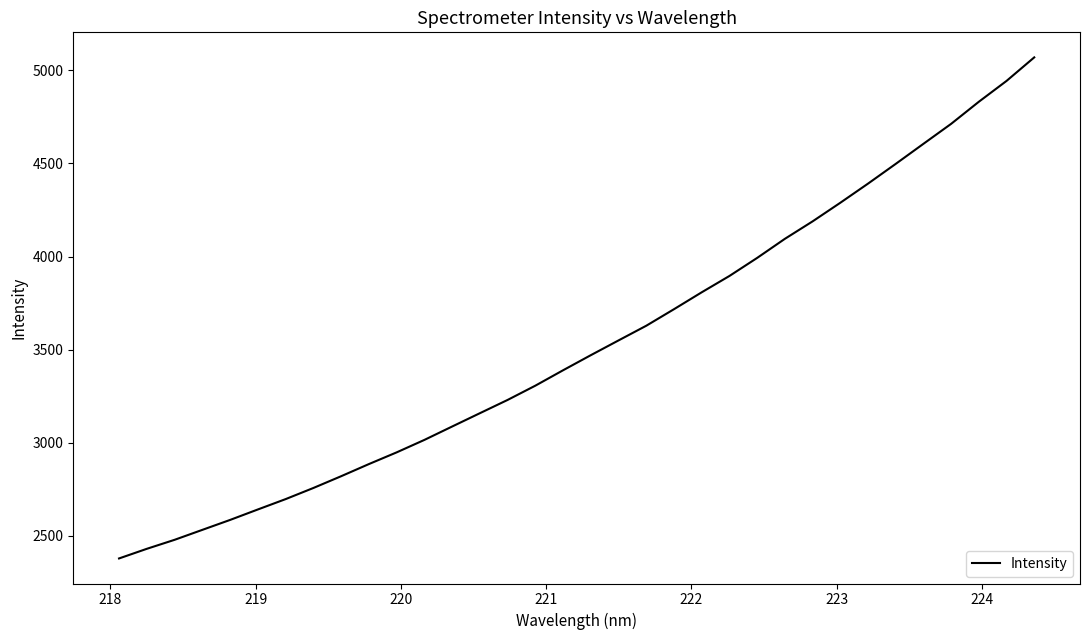

What is the smallest value displayed?

2378.6